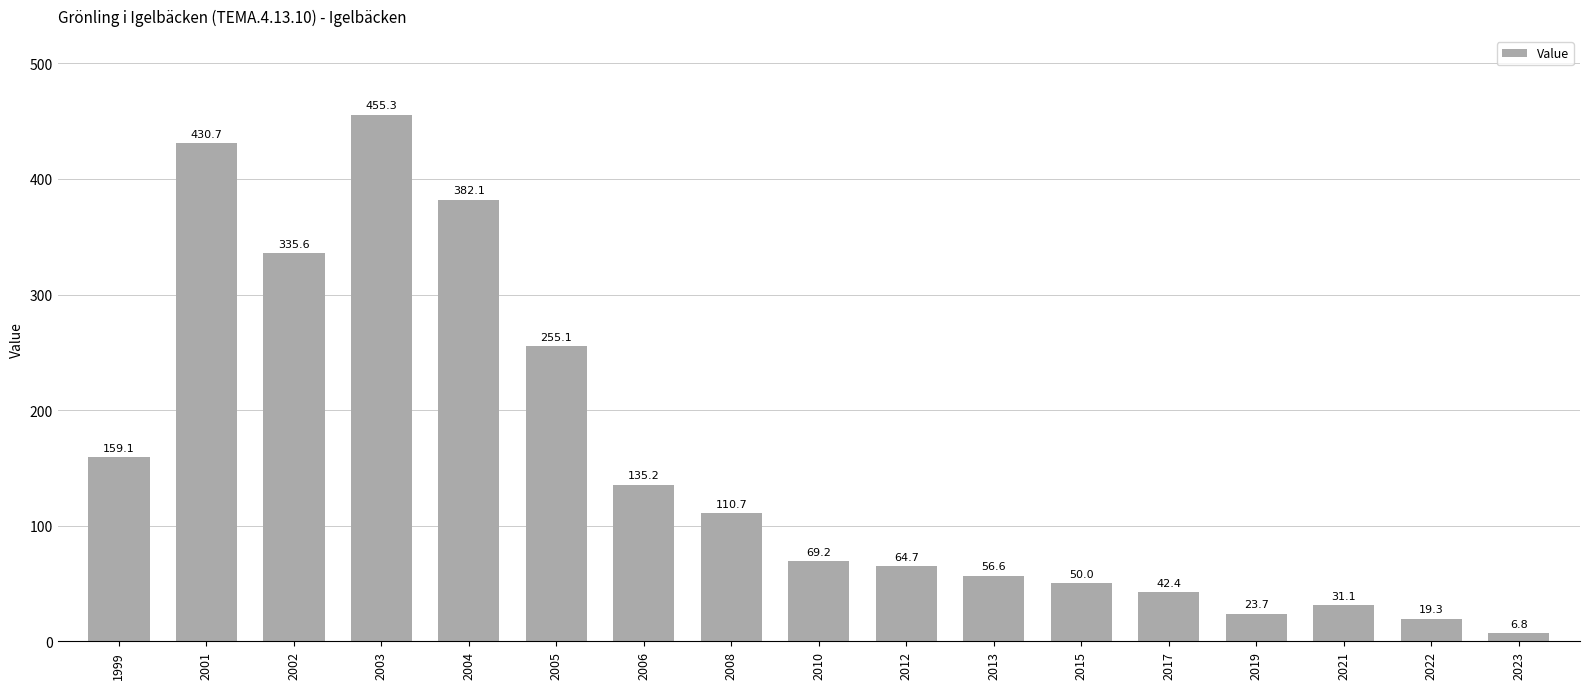

List the labels in order of value, largest first.

2003, 2001, 2004, 2002, 2005, 1999, 2006, 2008, 2010, 2012, 2013, 2015, 2017, 2021, 2019, 2022, 2023